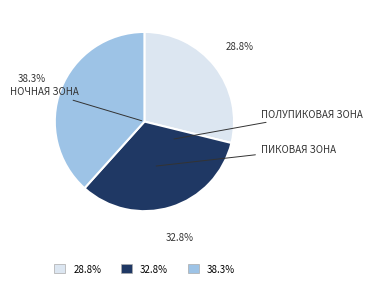

Combined, do 38.3% and 32.8% account for over 50%?

Yes